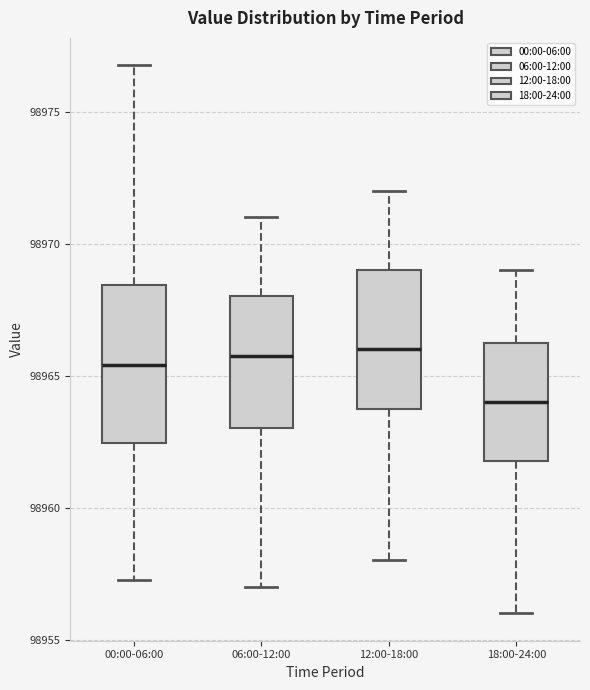

Reading left to right, transcribe this box plot: for each box, give where its median line is, the range the box spans, and where its two whiskers end, as read against the y-axis. The values are not printed on the chart, so give them approximately, as read against the axis.

00:00-06:00: median 98965.5, box 98962.5 to 98968.5, whiskers 98957.5 to 98977.0
06:00-12:00: median 98966.0, box 98963.0 to 98968.0, whiskers 98957.0 to 98971.0
12:00-18:00: median 98966.0, box 98964.0 to 98969.0, whiskers 98958.0 to 98972.0
18:00-24:00: median 98964.0, box 98962.0 to 98966.5, whiskers 98956.0 to 98969.0